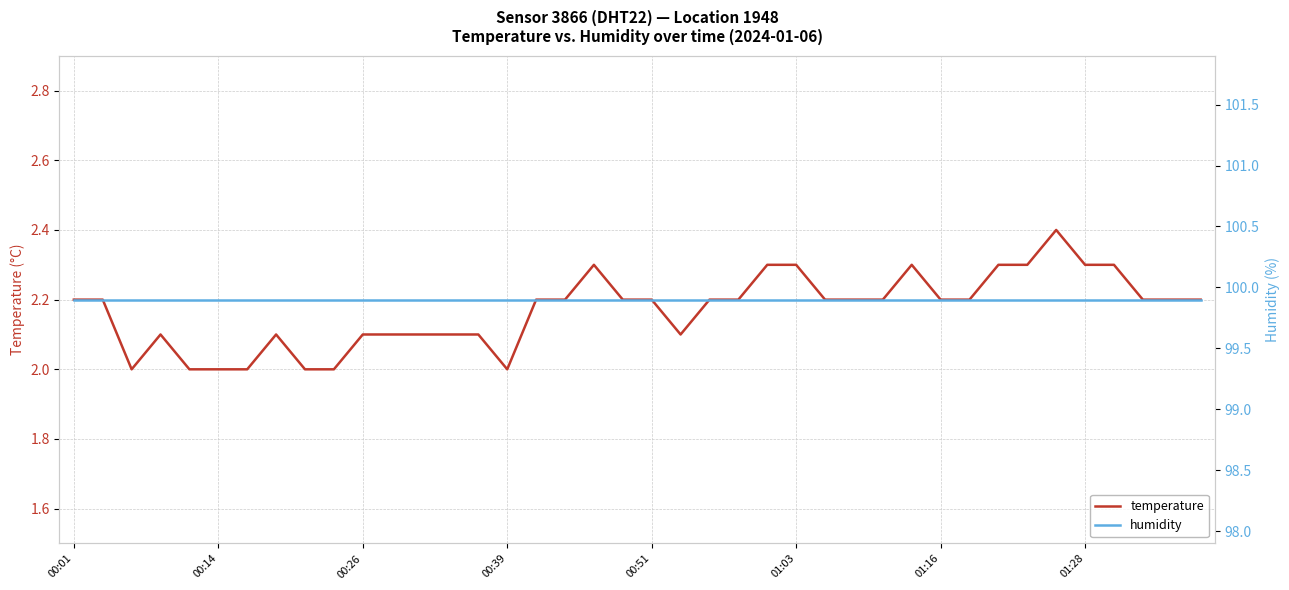

The value of temperature at 29 is 0.8. True or false?

False